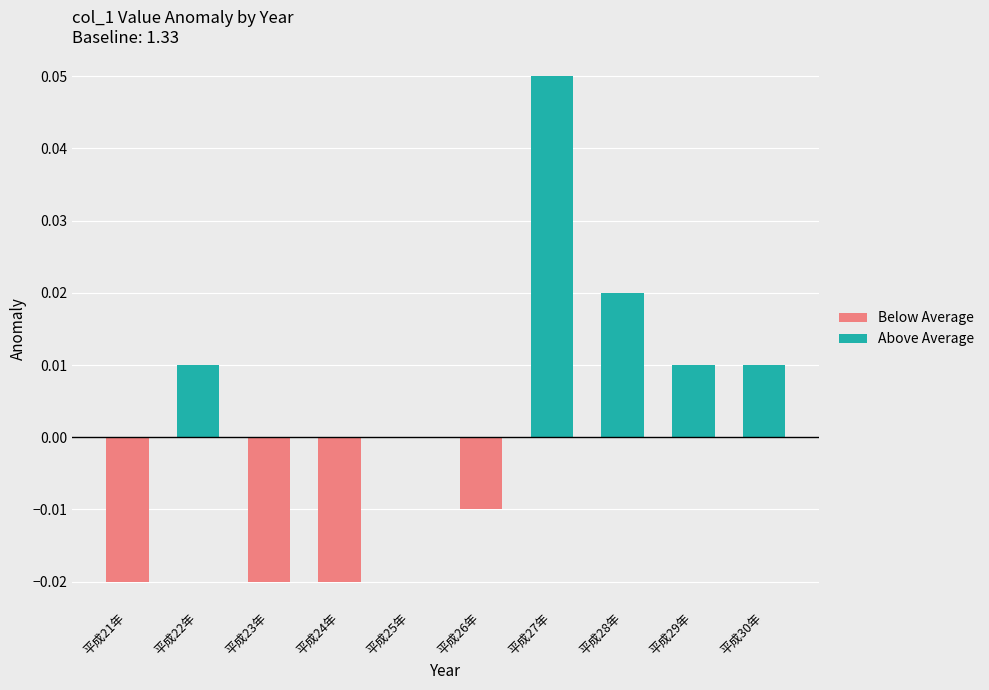

List the series in order of their overall mean, highest first.

Above Average, Below Average